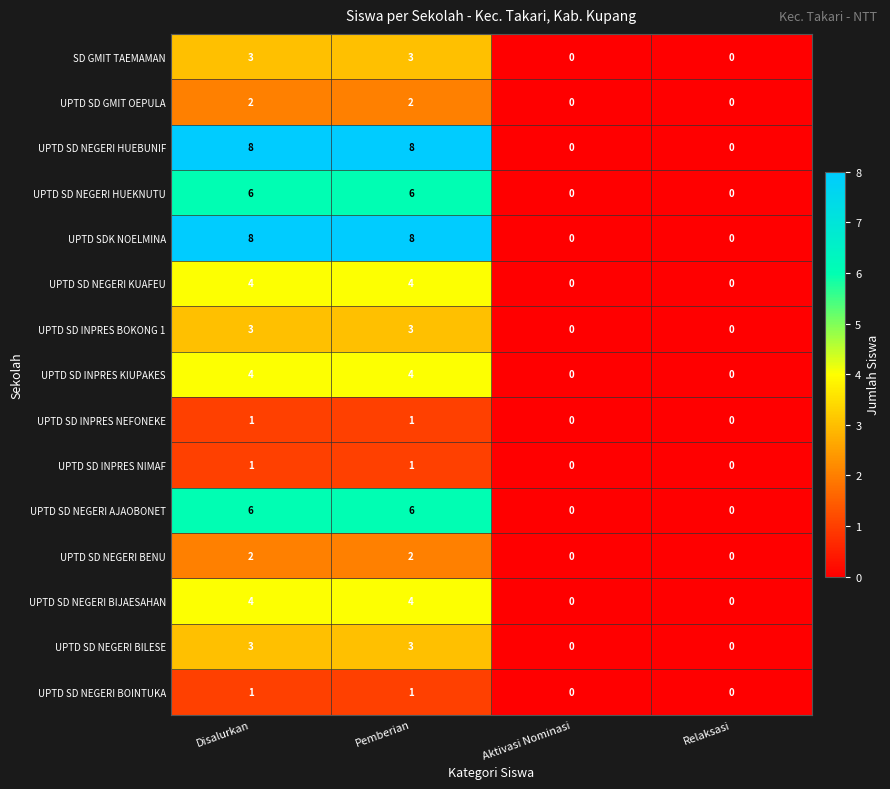

The UPTD SDK NOELMINA series shows 8 at Disalurkan. True or false?

True